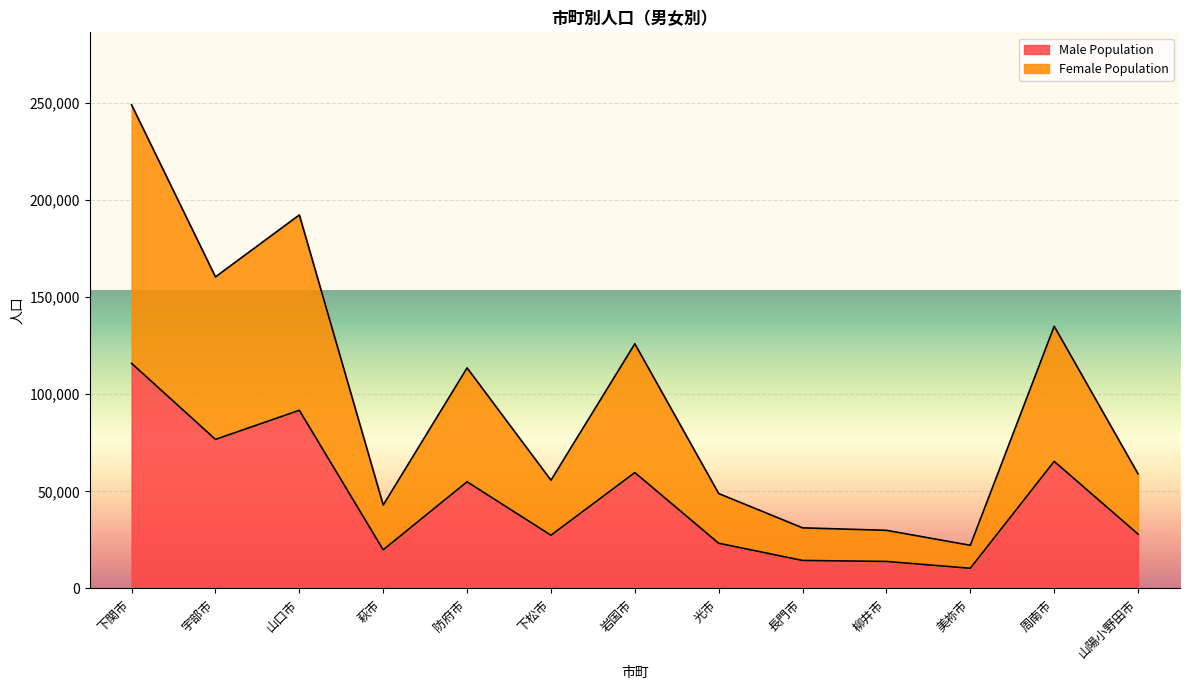

At which category does Female Population reach its first local peak?

山口市